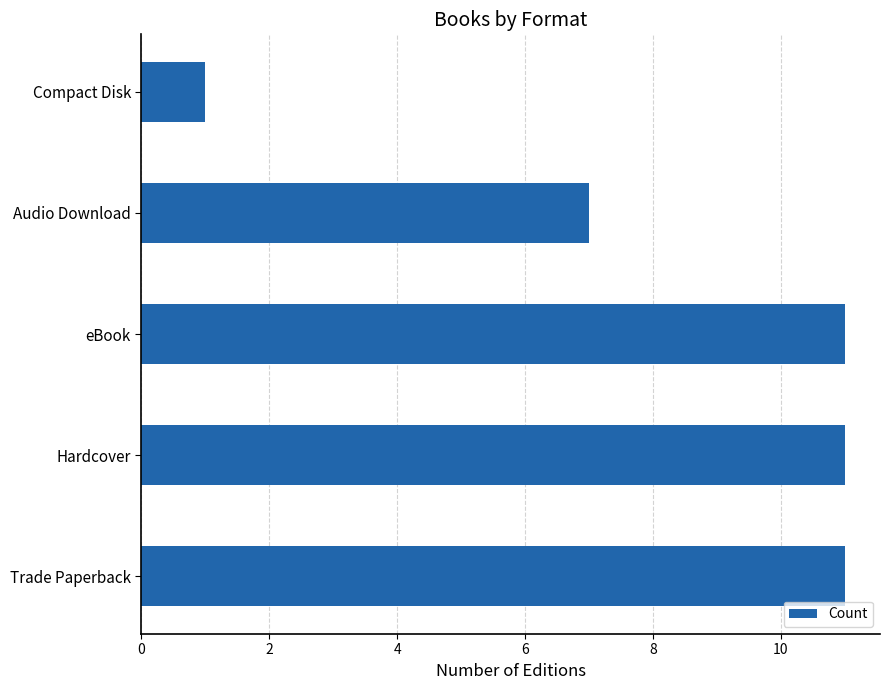

What is the average value?

8